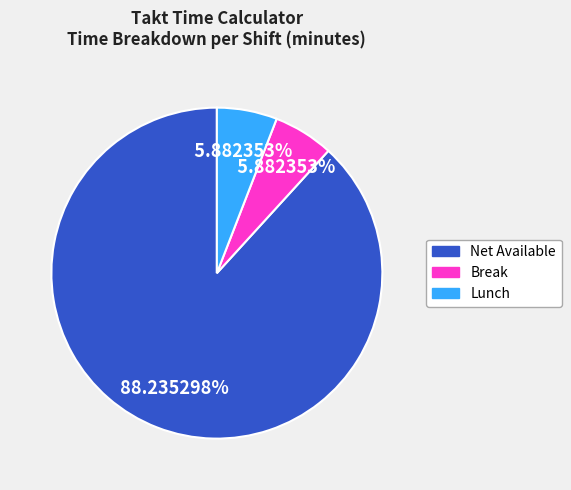

Is there any slice that represents more than half of the pie?

Yes